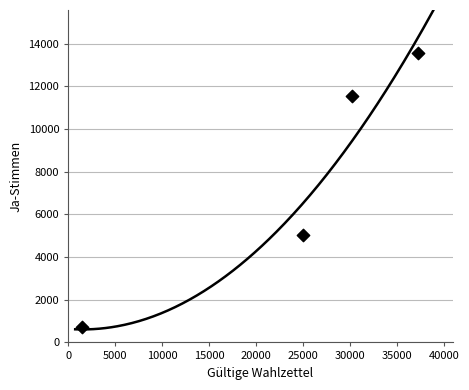

What Y value in the scatter plot is closest to 7121?

5040